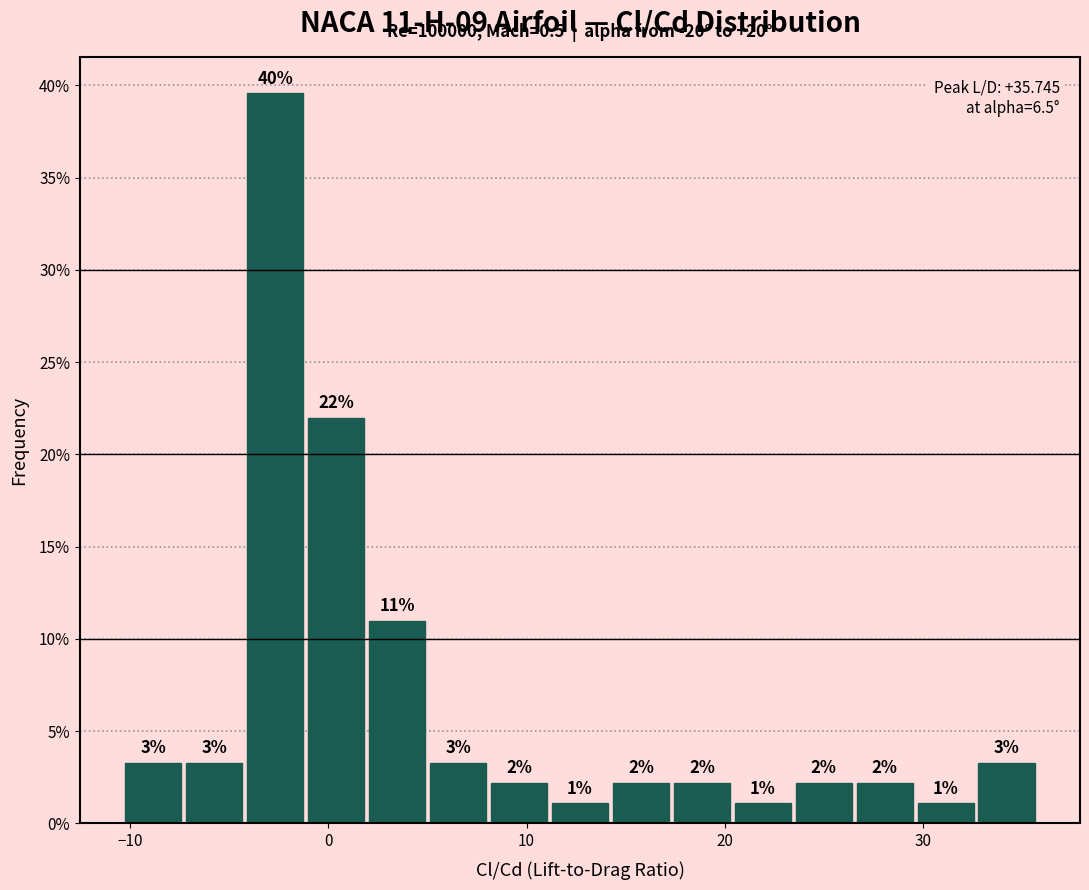

Read against the x-axis, roughly where is the centre of the tallest bar?

-3